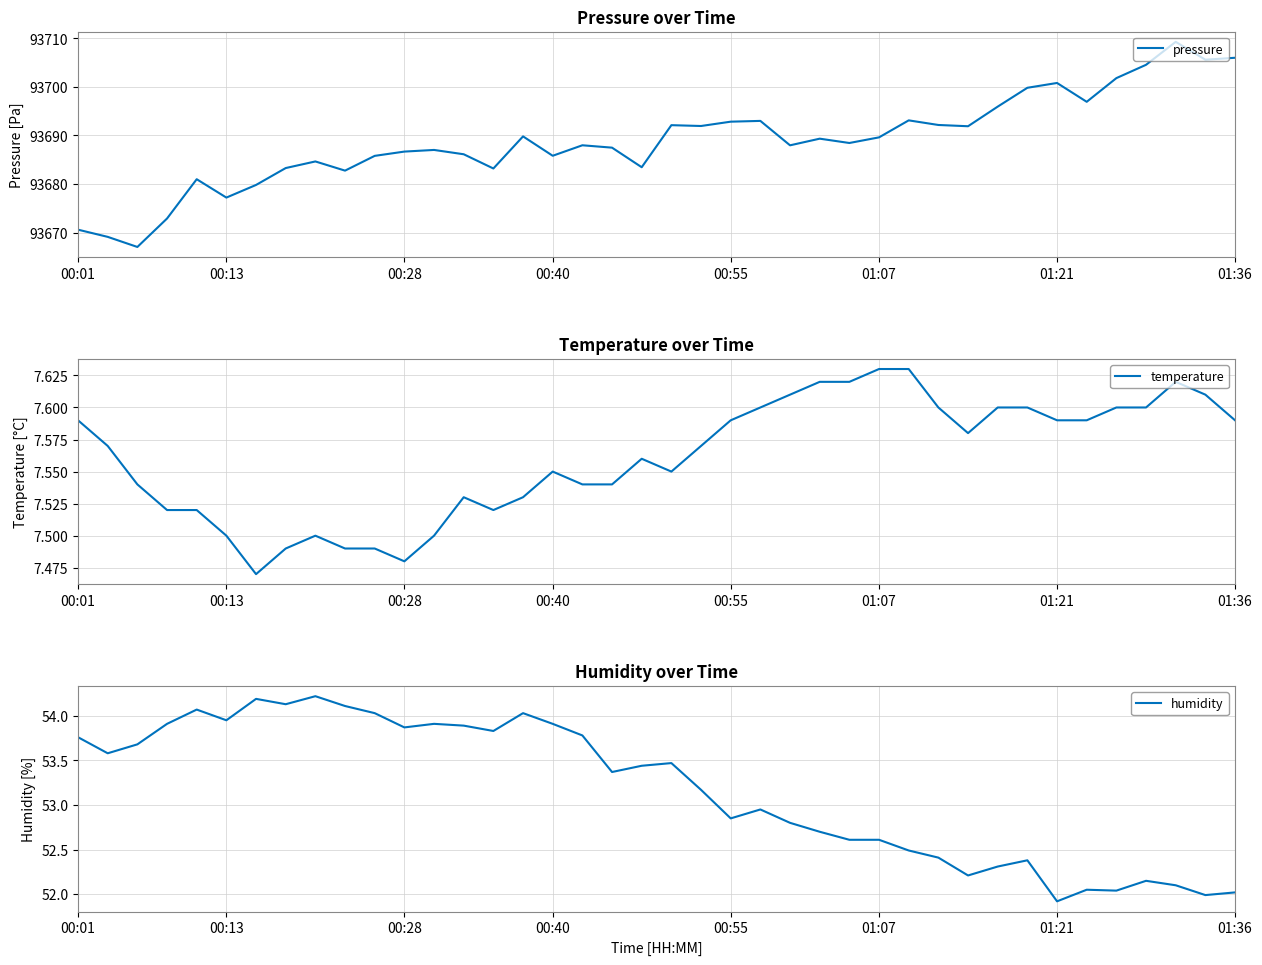

How many lines are shown in the chart?

3